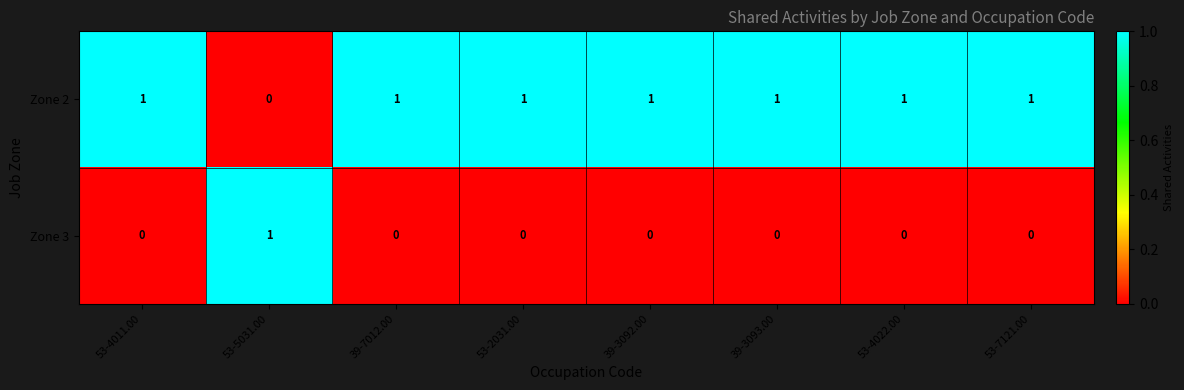

True or false: Zone 3 has a value of 1 at 53-5031.00.

True